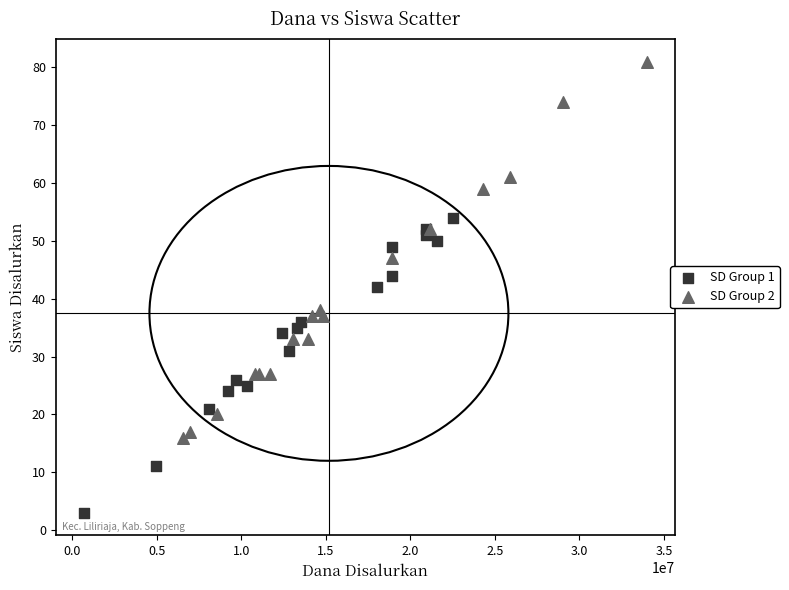

Which series reaches the maximum Y coordinate?

SD Group 2